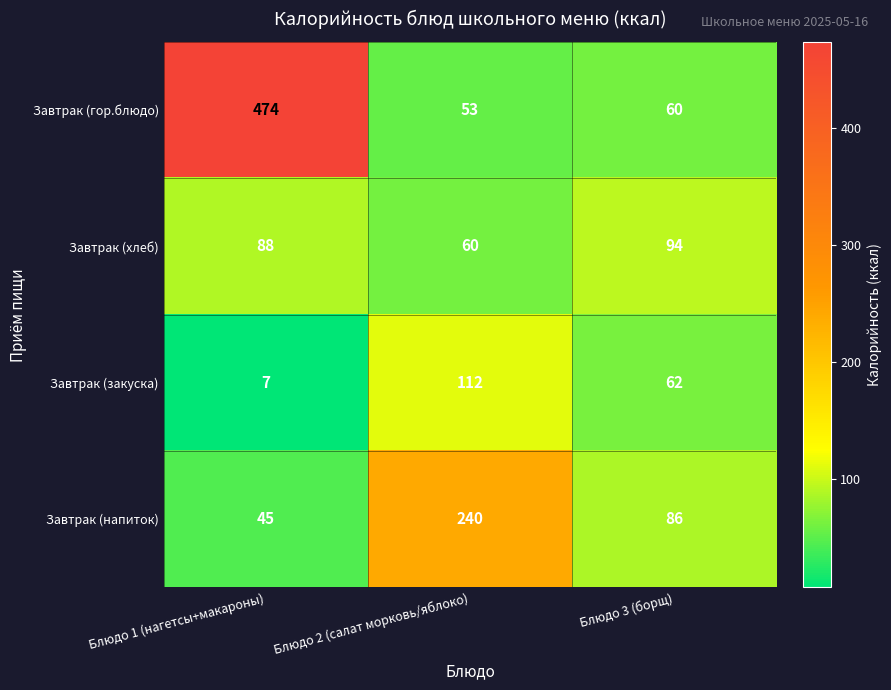

List the series in order of their peak value, highest first.

Завтрак (гор.блюдо), Завтрак (напиток), Завтрак (закуска), Завтрак (хлеб)